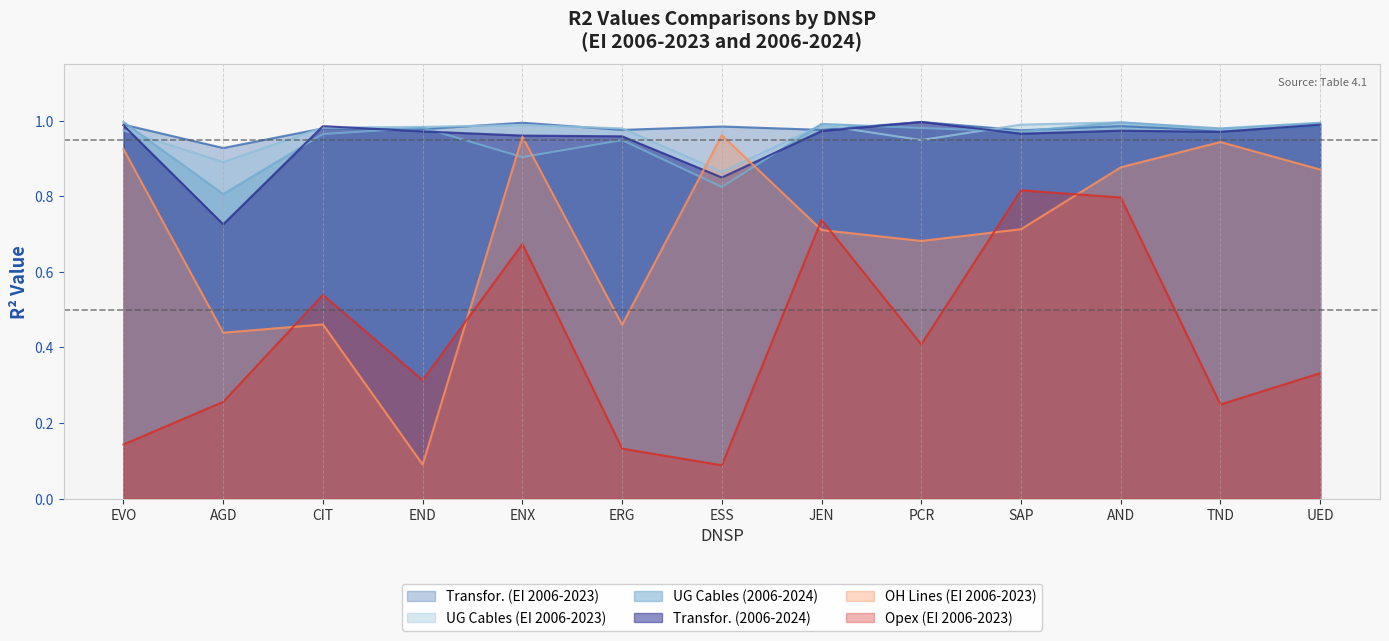

What is the value of the Opex (EI 2006-2023) point at the 6th from the left?

0.1